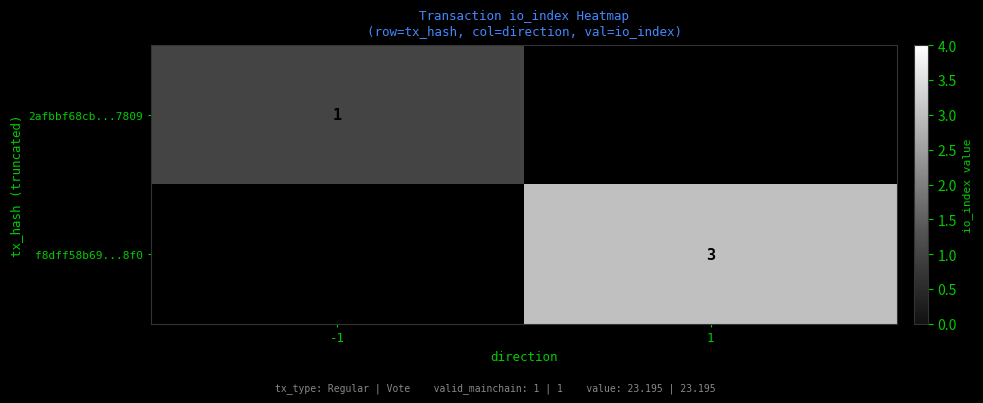

The f8dff58b69...8f0 series shows 4 at 1. True or false?

False